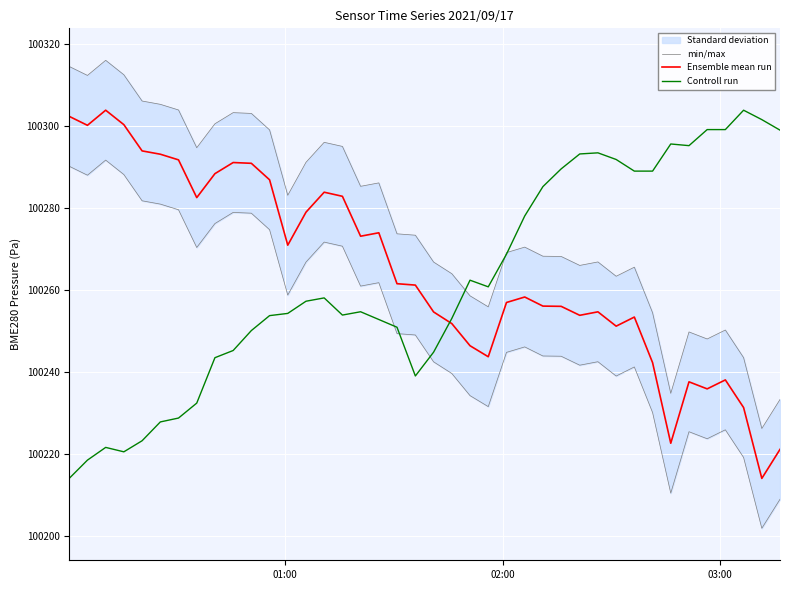

What is the highest value of the Ensemble mean run series?

100303.9